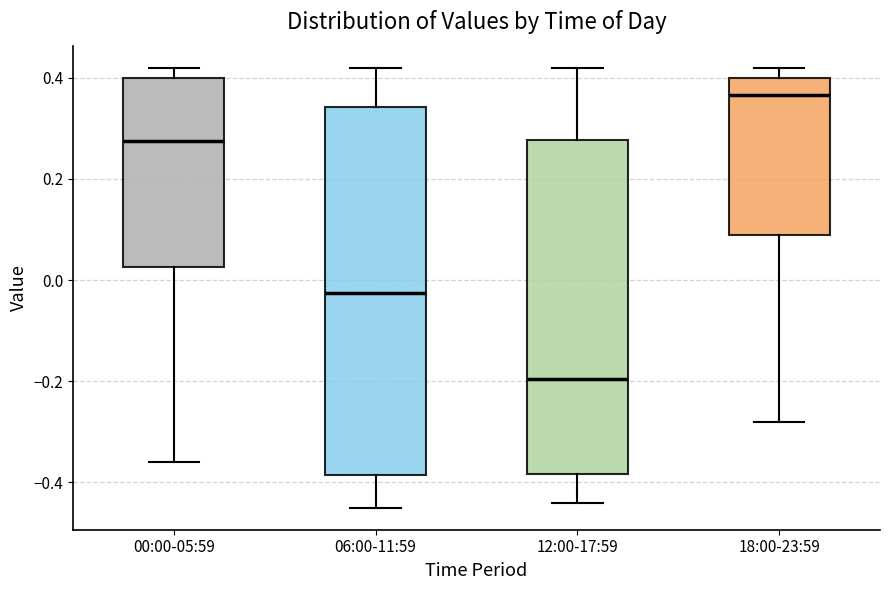

Which box is the tallest, from its lower edge to its upper edge?

06:00-11:59